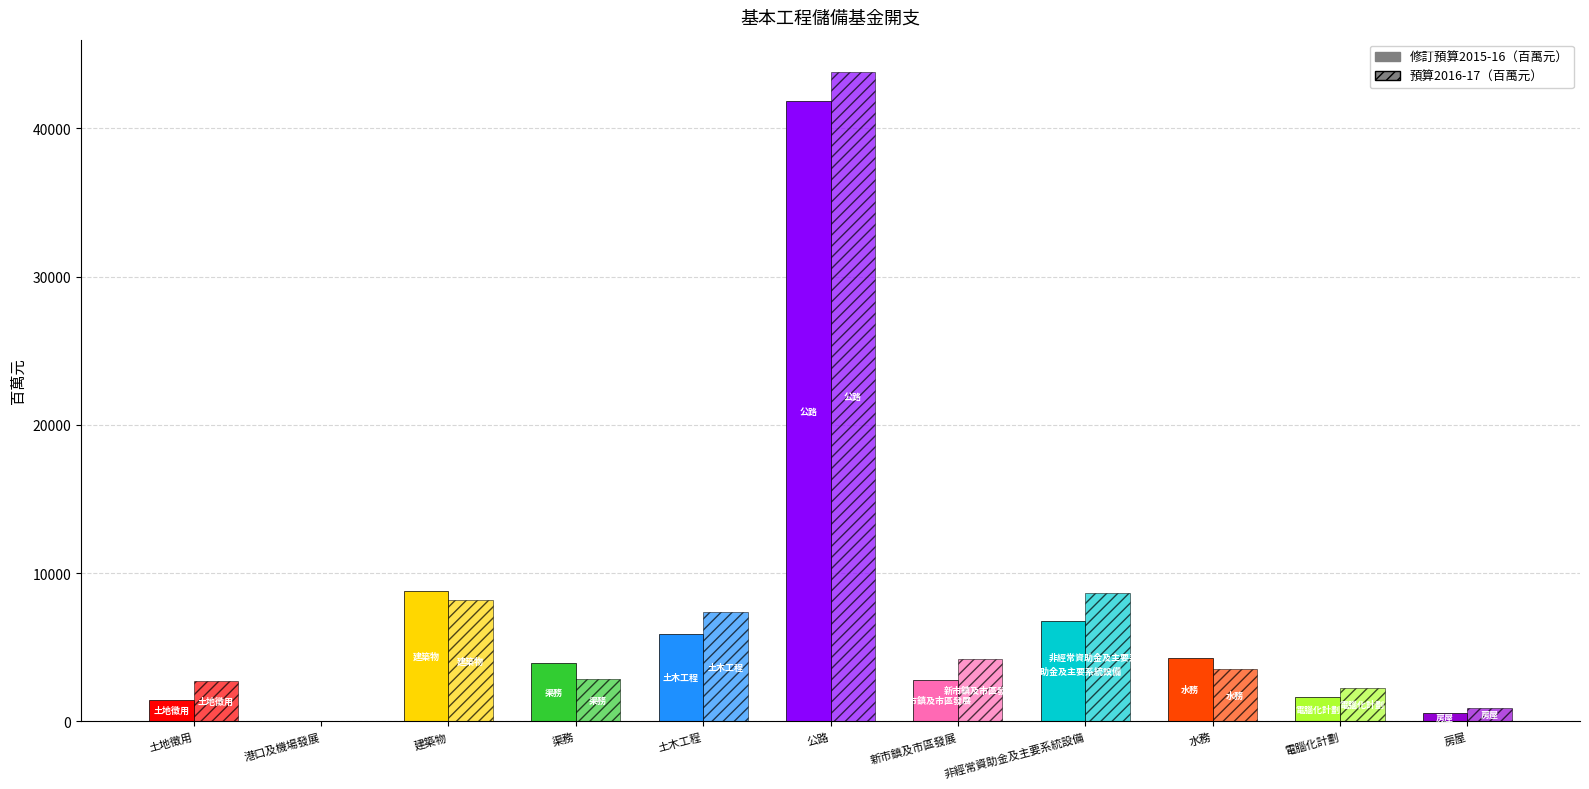

Which has a higher value, 土地徵用 or 公路?

公路